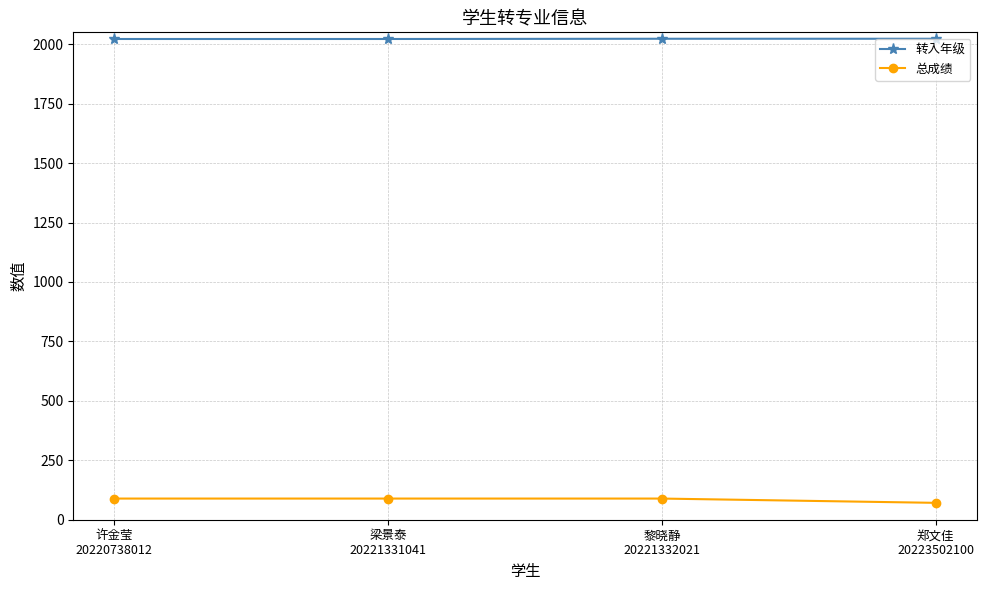

Is the value of 总成绩 at 郑文佳
20223502100 greater than the value of 转入年级 at 郑文佳
20223502100?

No